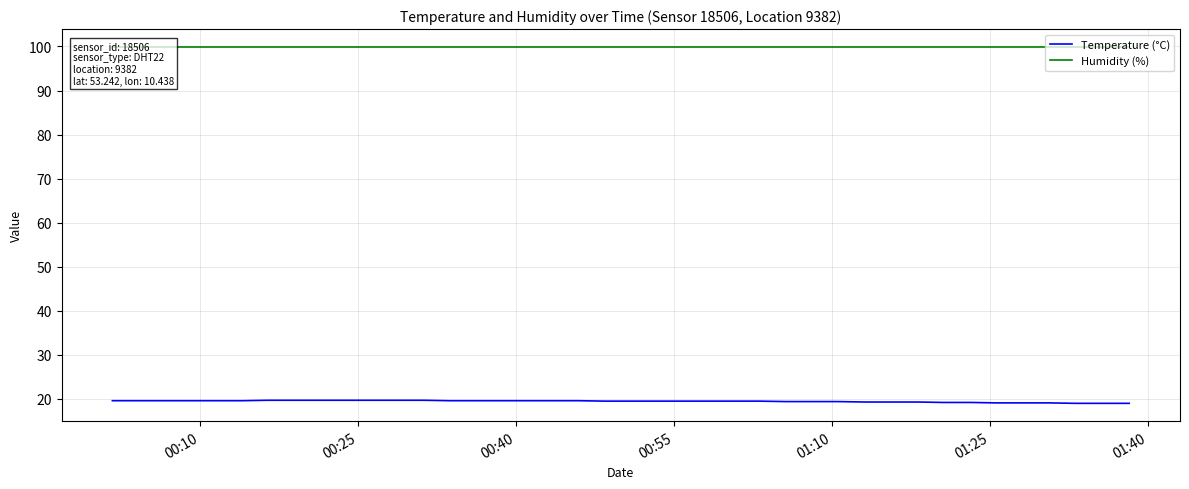

What is the minimum value for Temperature (°C)?

19.0